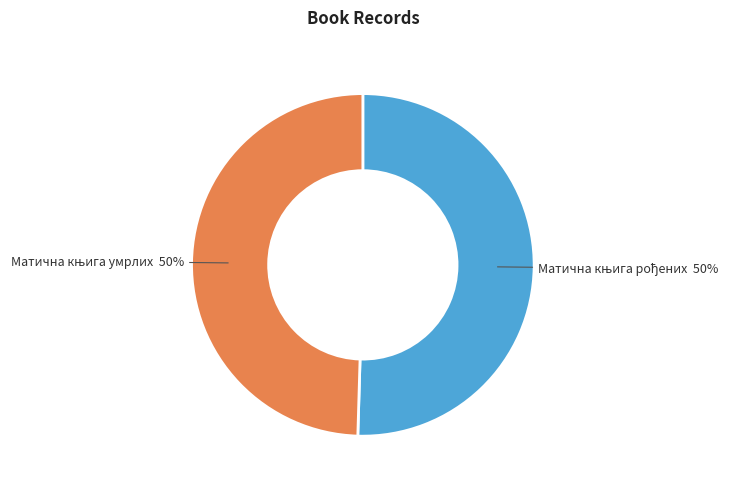

To the nearest percent, what is the average slice percentage?

50%